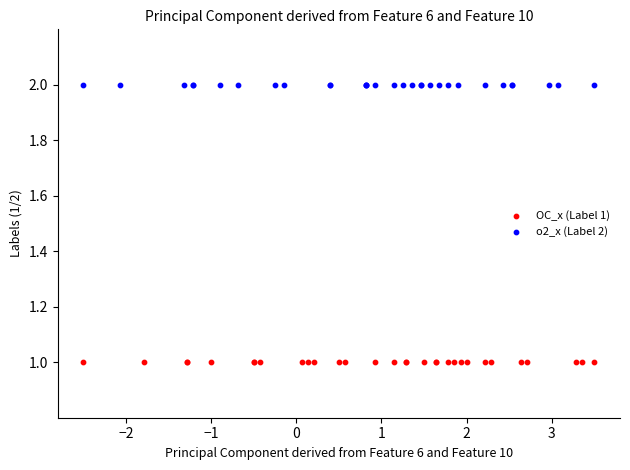

Which series reaches the maximum Y coordinate?

o2_x (Label 2)